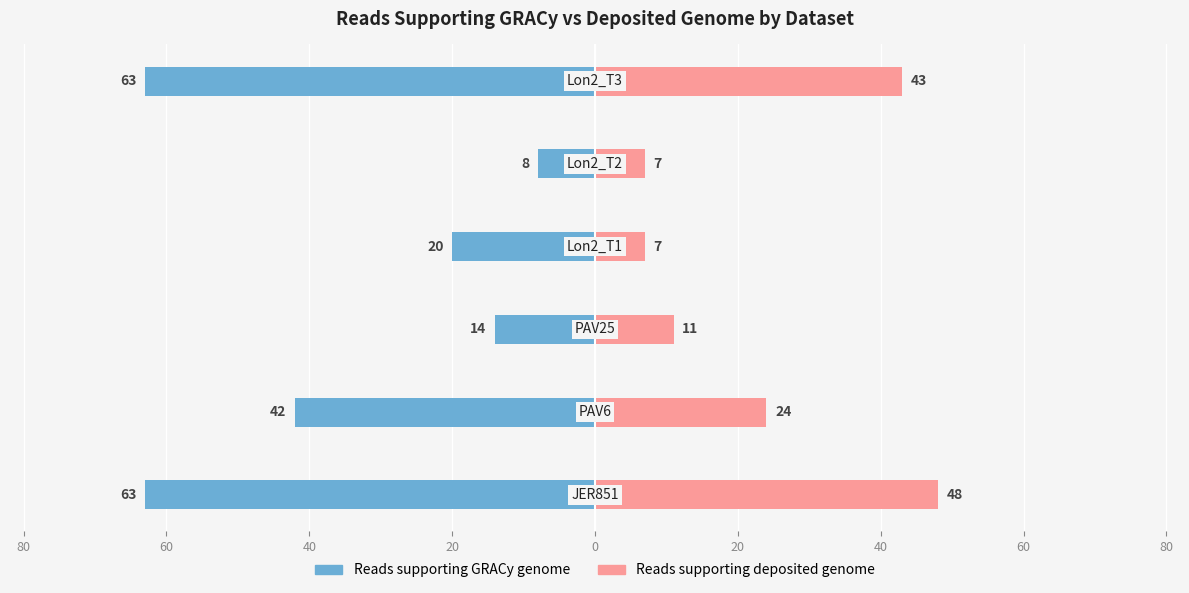

Which series has the widest spread of values?

Reads supporting GRACy genome